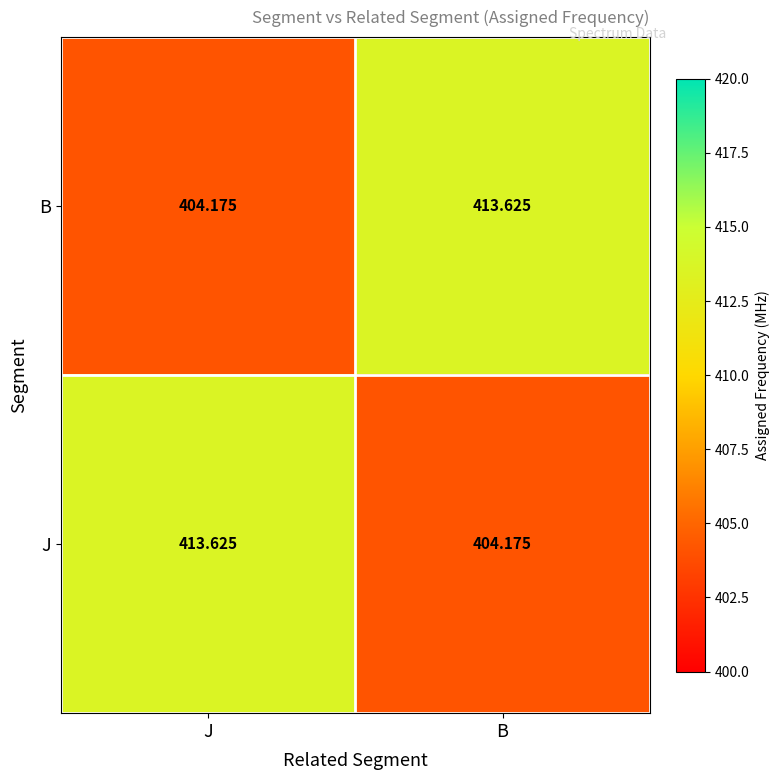

At which label is B closest to 408?

J